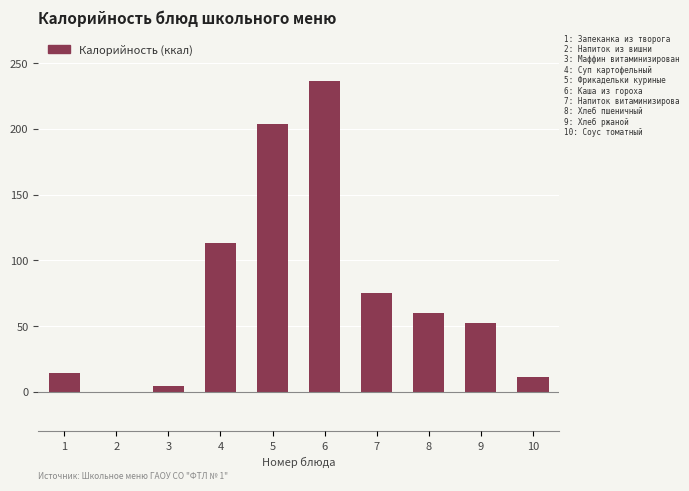

Reading left to right, what are all the values shown in this chart?

1=14.1	2=0.2	3=4.3	4=113.3	5=203.5	6=236.5	7=75.0	8=59.7	9=52.2	10=11.5